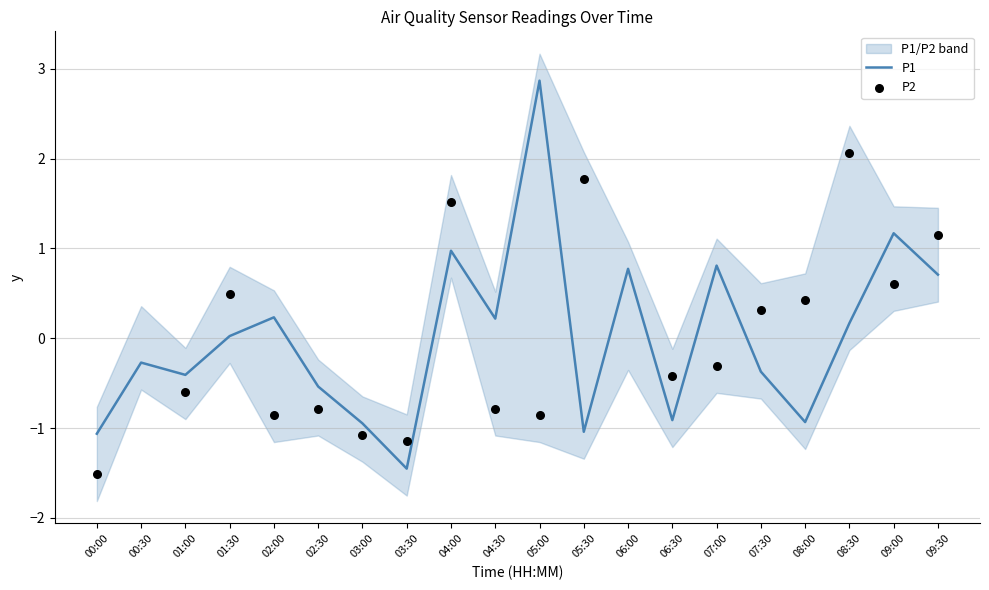

Between 04:00 and 00:00, which is larger?

04:00